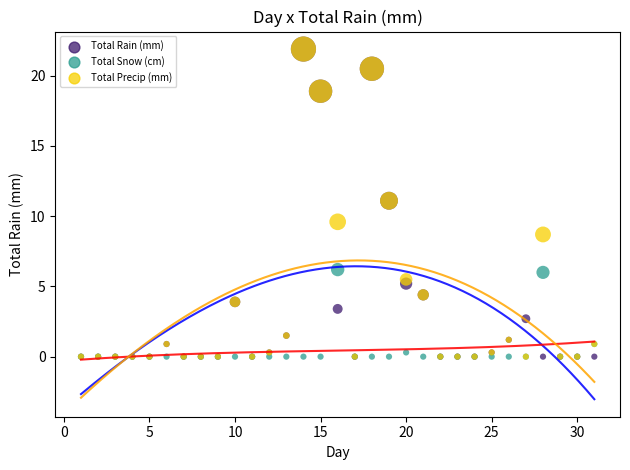

What are all the series names shown in the legend?

Total Rain (mm), Total Snow (cm), Total Precip (mm)